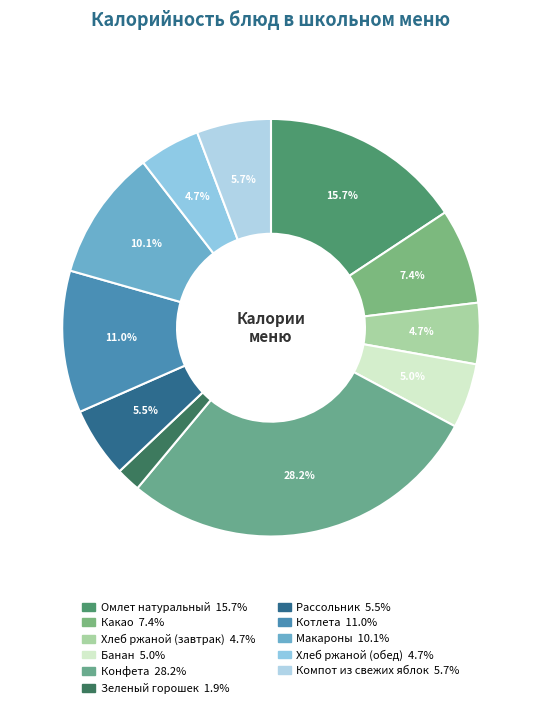

The Компот из свежих яблок slice represents 6% of the pie. True or false?

True